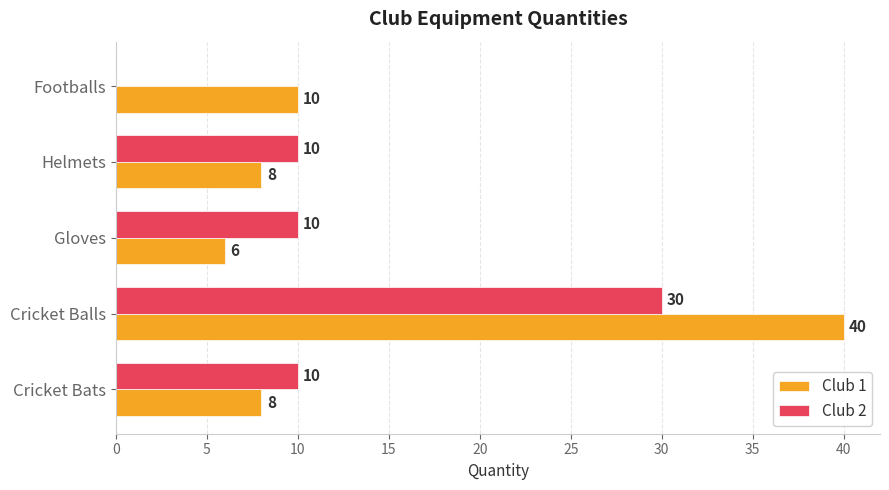

At which label does Club 1 reach its peak?

Cricket Balls